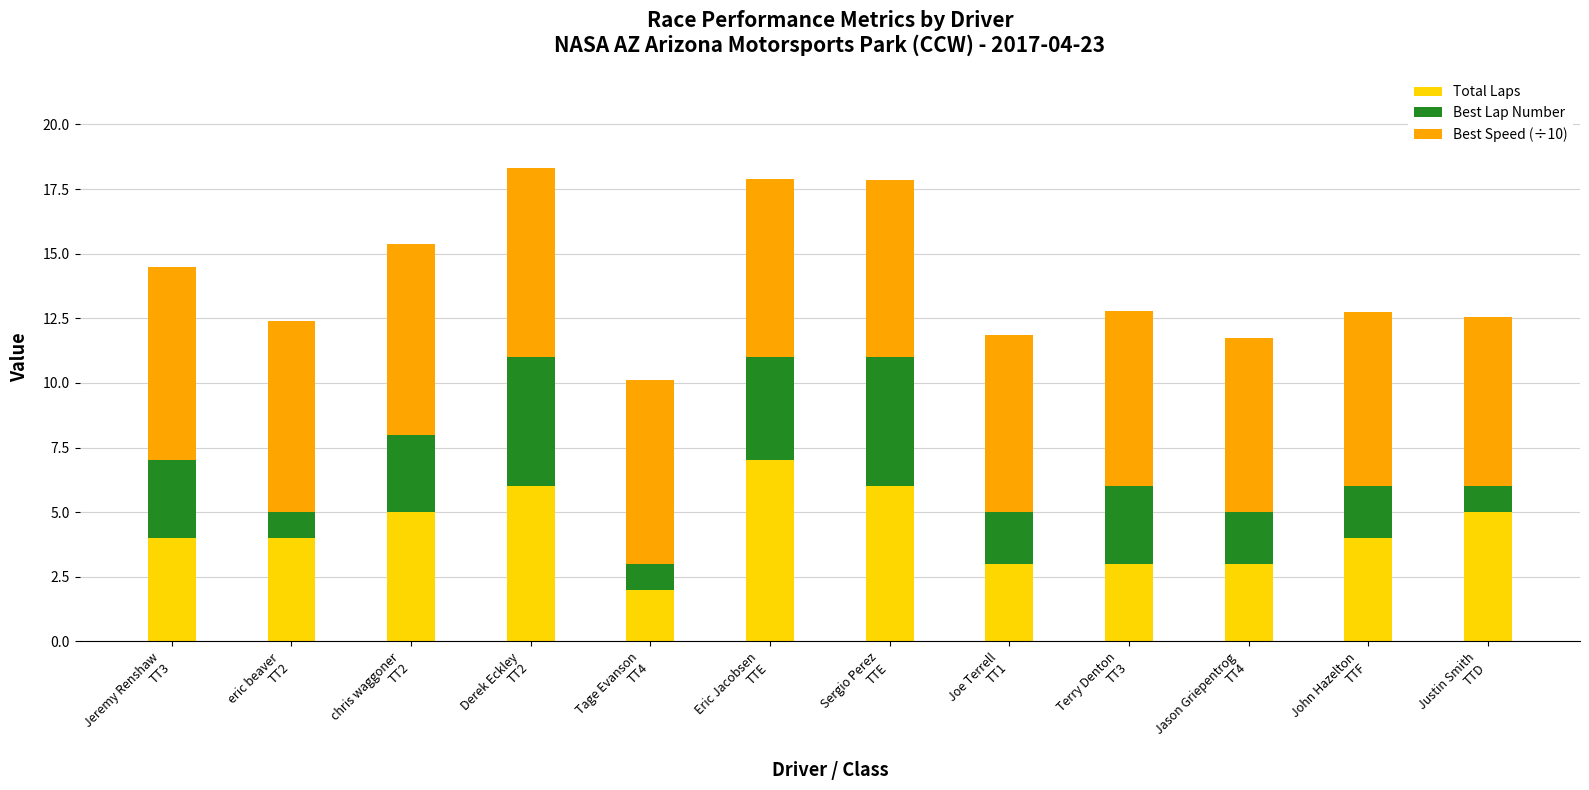

What is the difference between the second highest and minimum values in the Total Laps series?

4.0